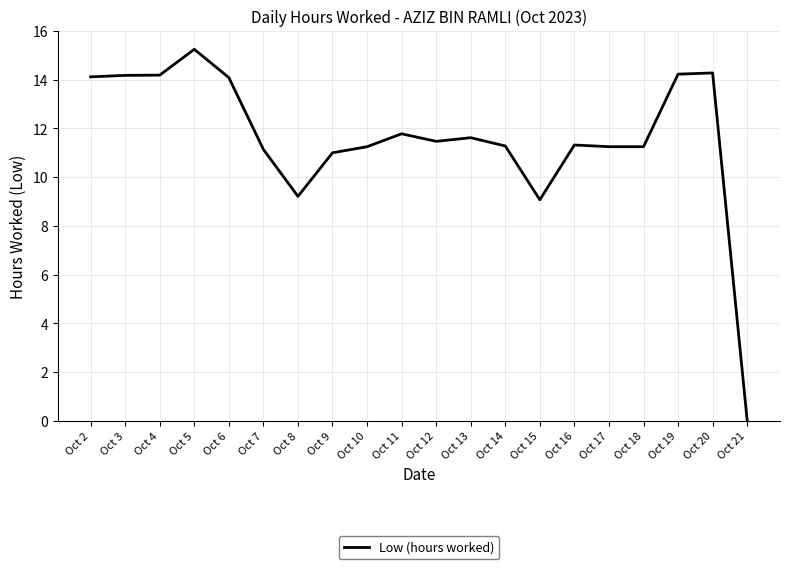

Does the chart have visible grid lines?

Yes